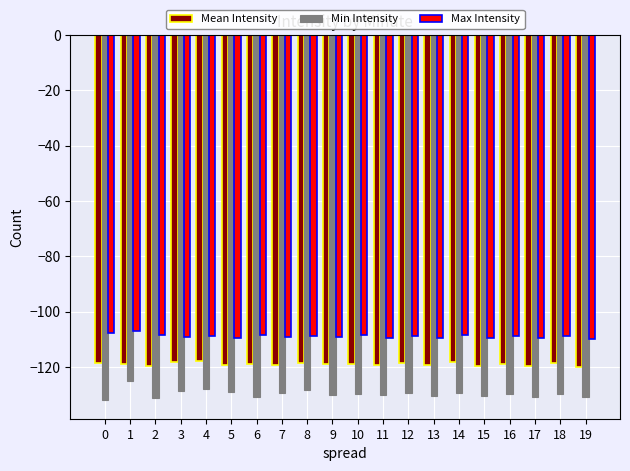

How many groups of bars are there?

20